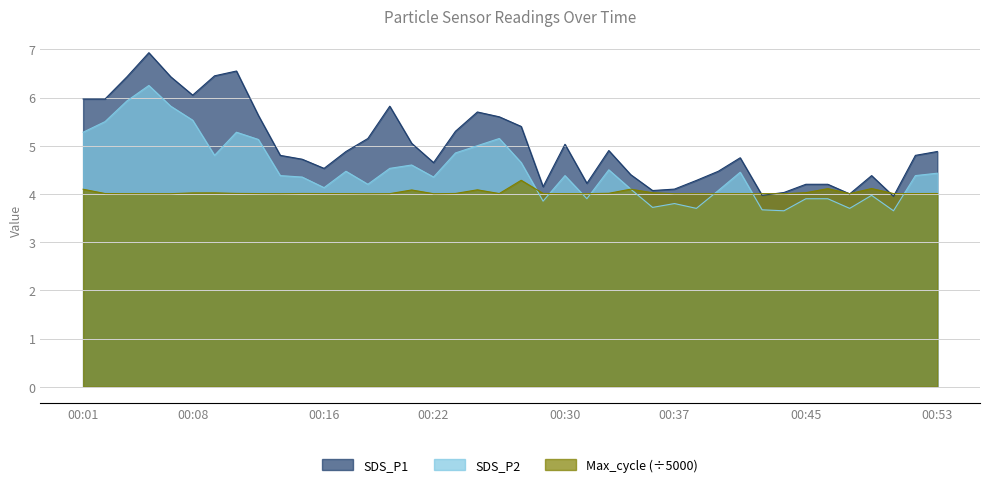

Where is the first local minimum for Max_cycle_norm?

00:04